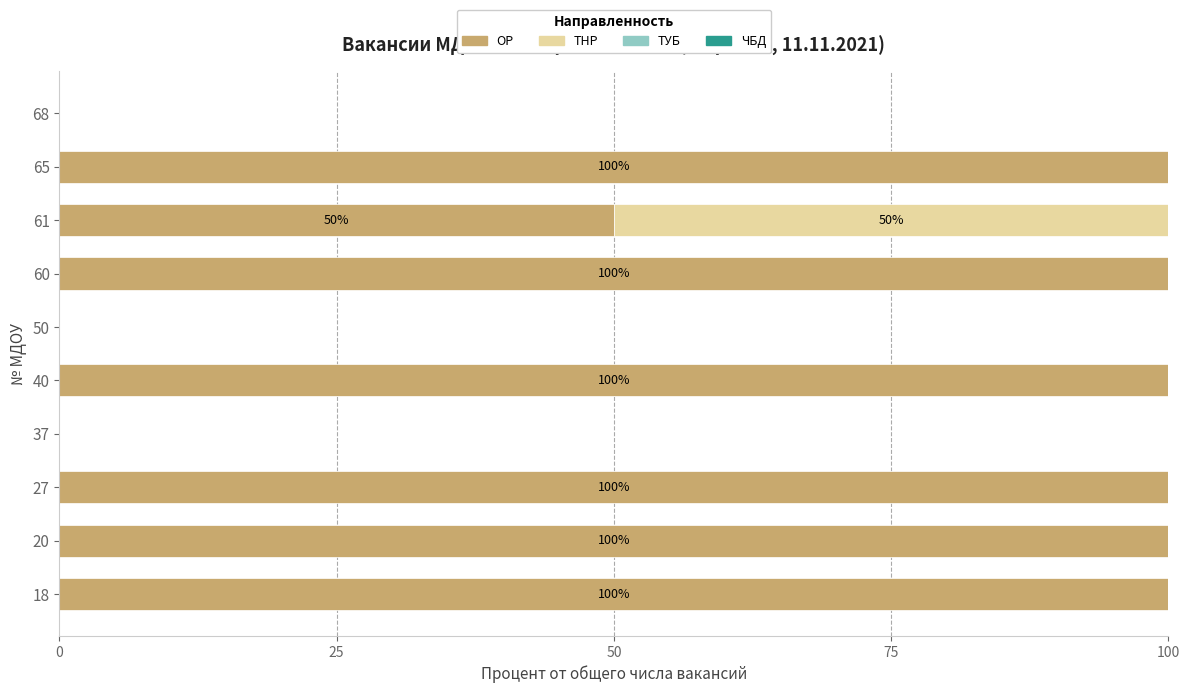

What is the highest value of the ОР series?

100